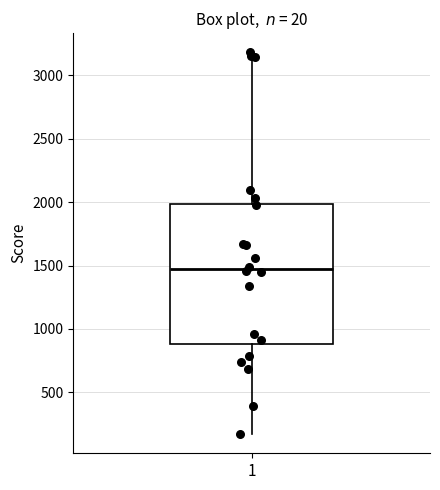

Read this box plot against the y-axis: the position of the median line, the range covered by the box, and the ends of both whiskers. The values are not printed on the chart, so give them approximately, as read against the axis.

median 1450, box 900 to 2000, whiskers 150 to 3200